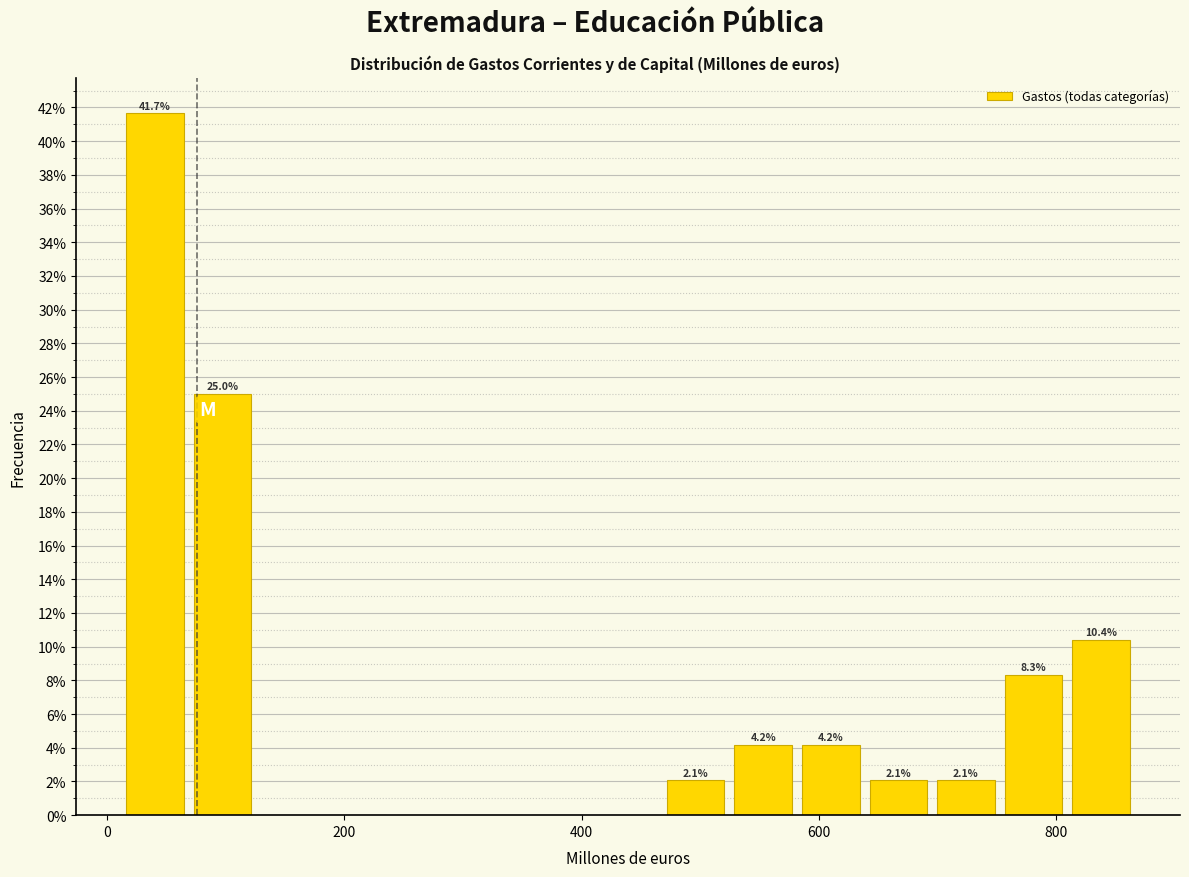

Around what value on the x-axis is the tallest bar? Give the approximate position of its centre, as read against the axis.

40